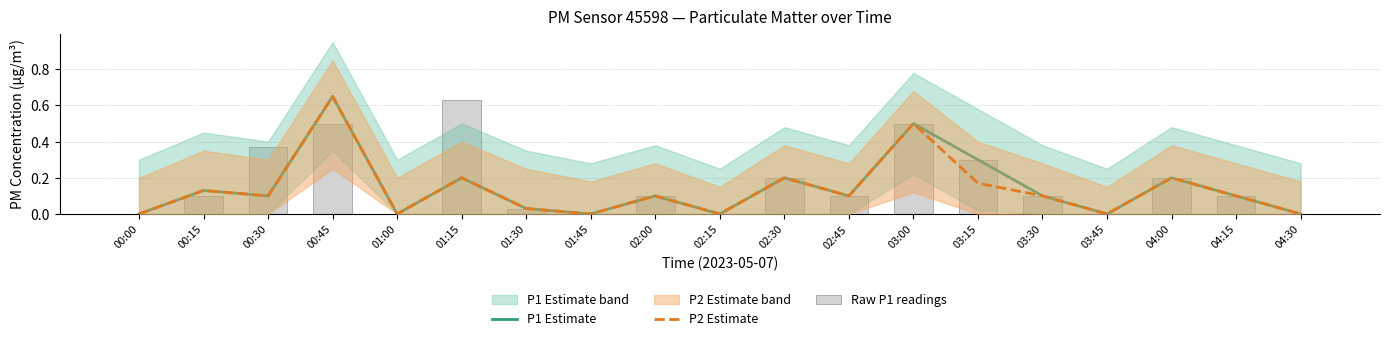

Is it true that P1 Estimate equals 0.3 at 04:00?

False